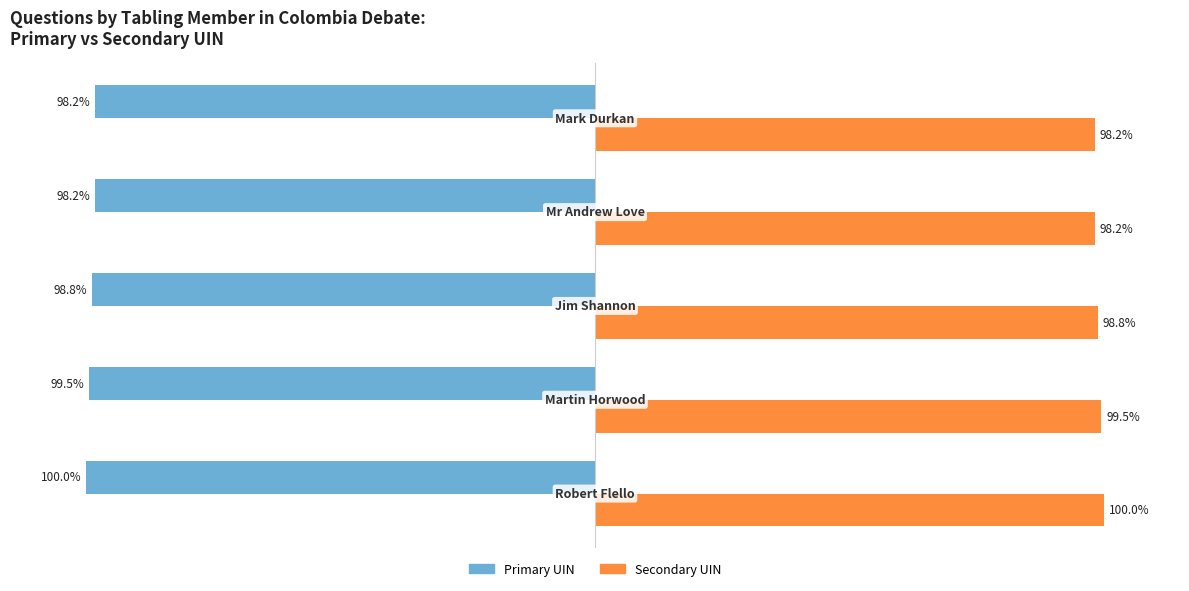

List the series in order of their overall mean, lowest first.

Primary UIN, Secondary UIN